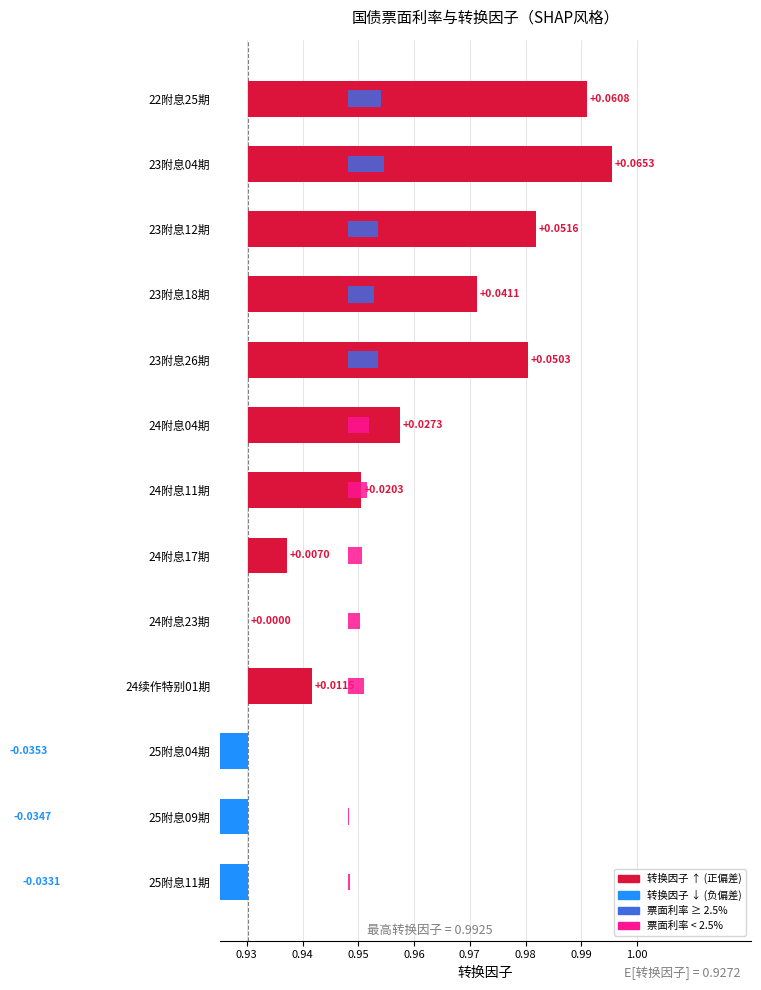

How many categories are shown in the chart?

13